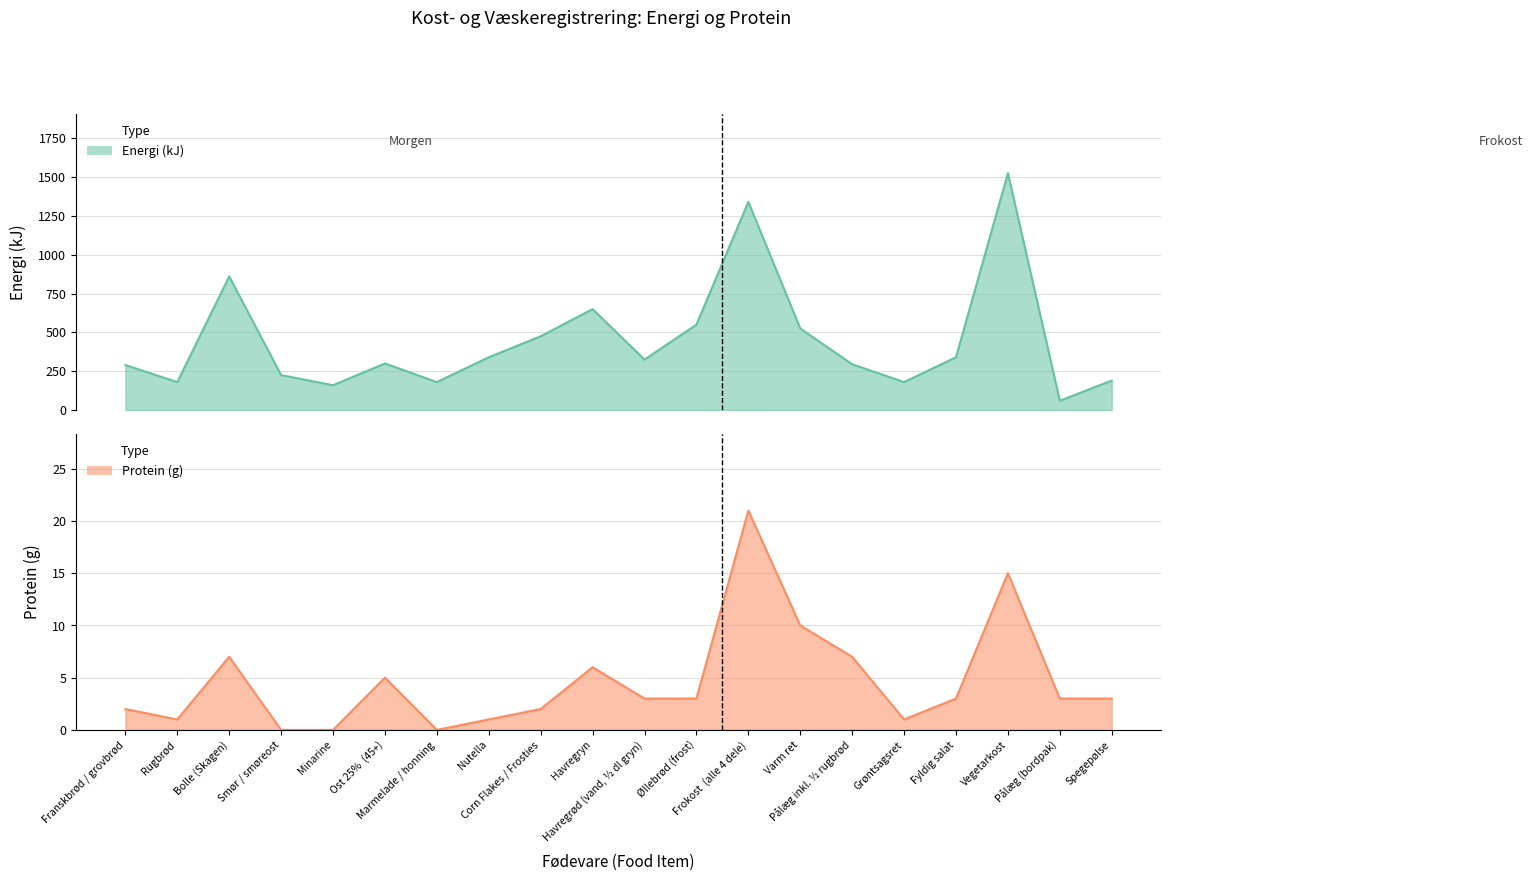

True or false: Energi (kJ) has more than 1 interior local peaks.

True